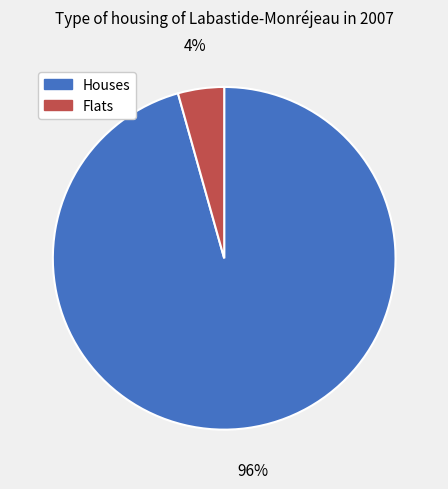

Which category has the biggest portion of the pie?

Houses